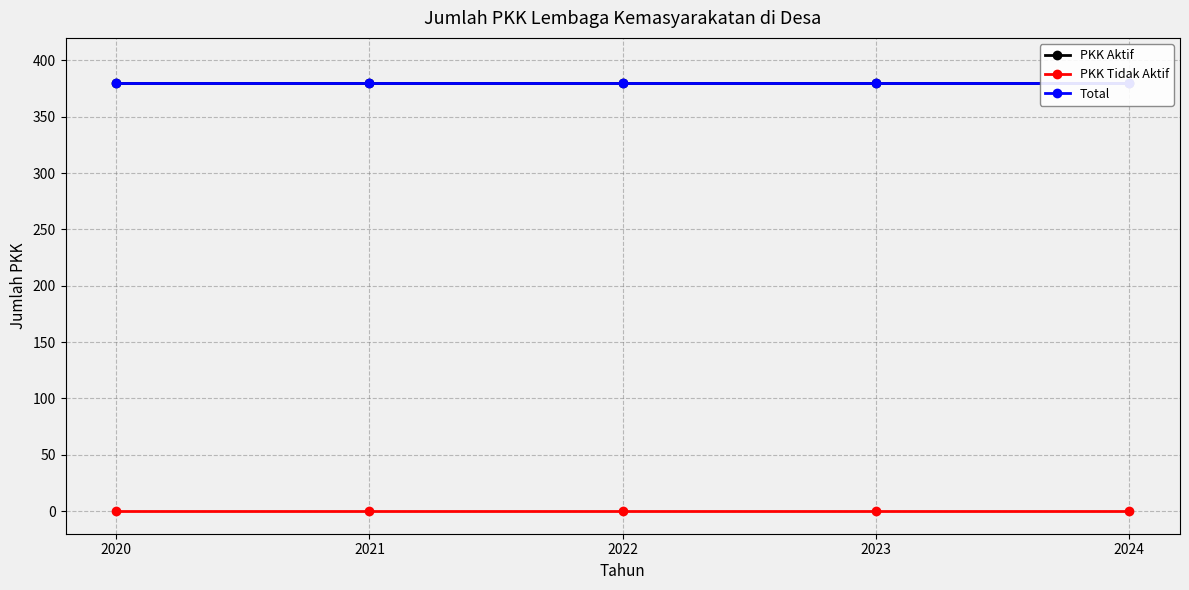

What is the greatest value displayed?

380